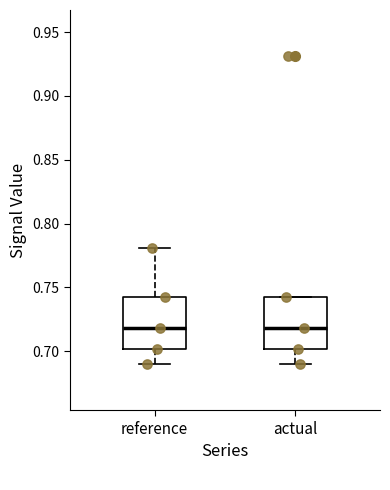

Where does the lower whisker of the box for actual end on the y-axis? The values are not printed on the chart, so give them approximately, as read against the axis.

0.690